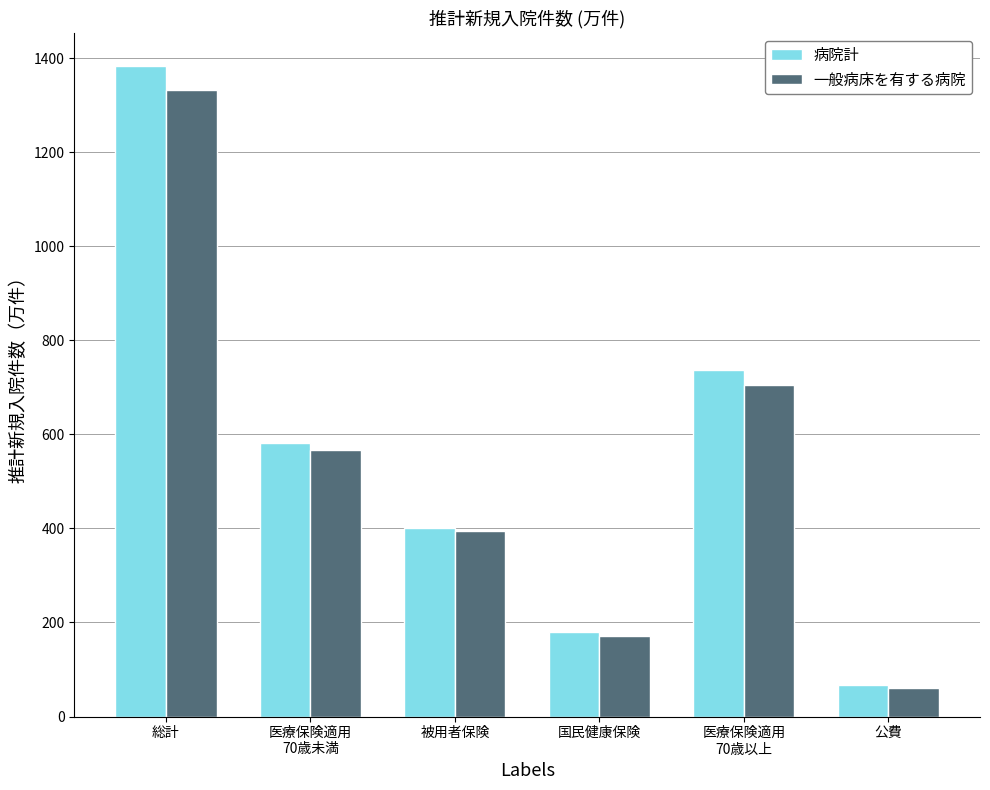

List the series in order of their overall mean, lowest first.

一般病床を有する病院, 病院計